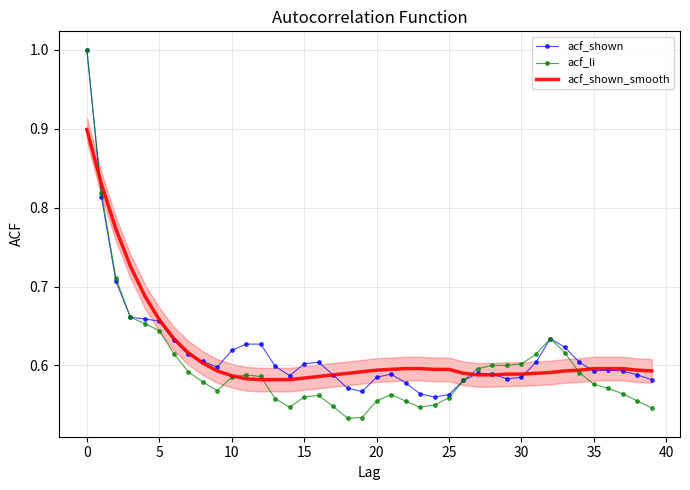

What are all the series names shown in the legend?

acf_shown, acf_li, acf_shown_smooth